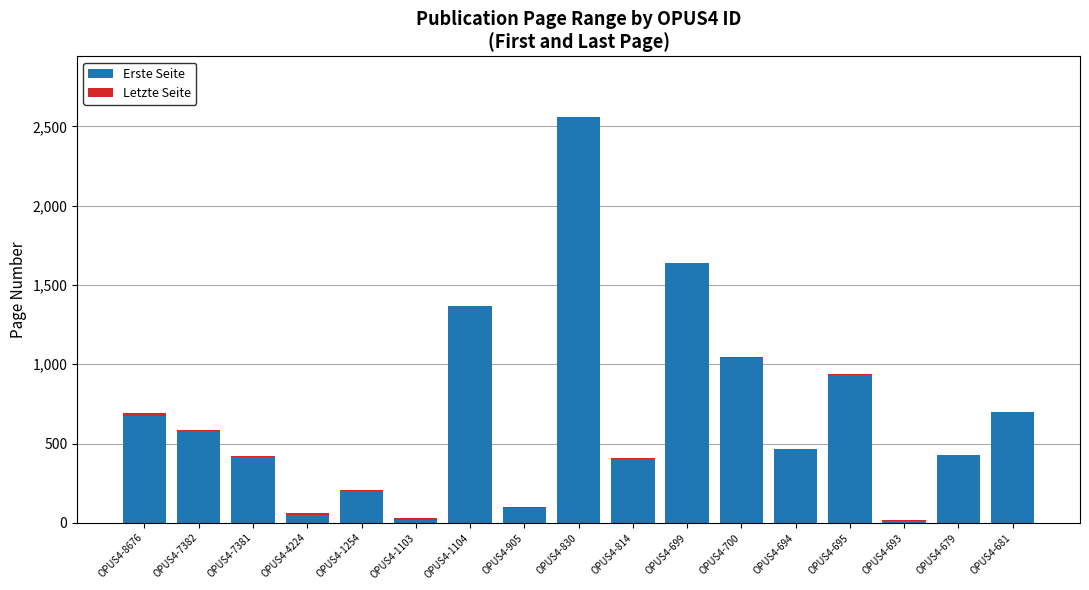

True or false: Erste Seite has a value of 124 at OPUS4-694.

False